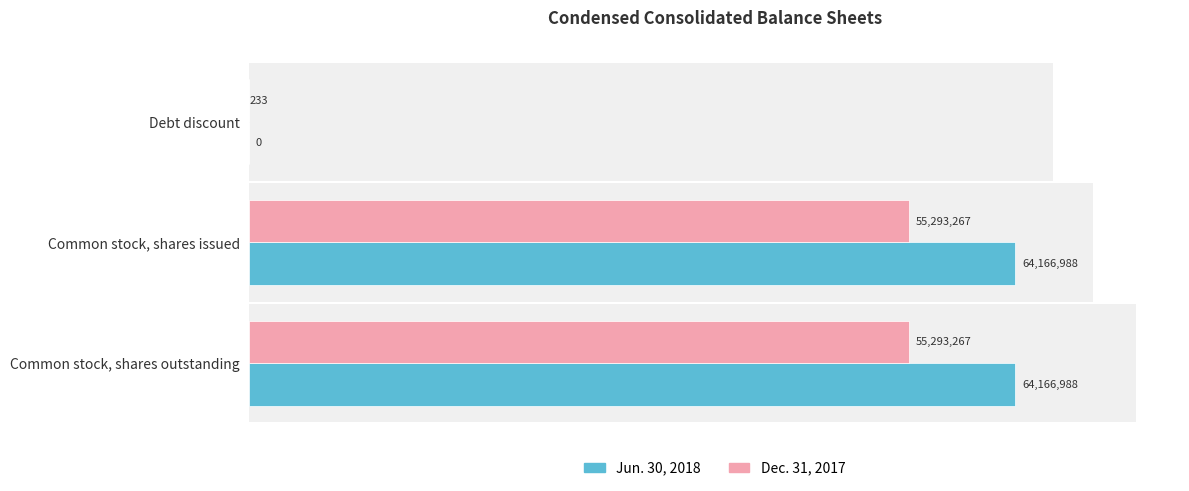

True or false: Dec. 31, 2017 has a value of 233 at Debt discount.

True